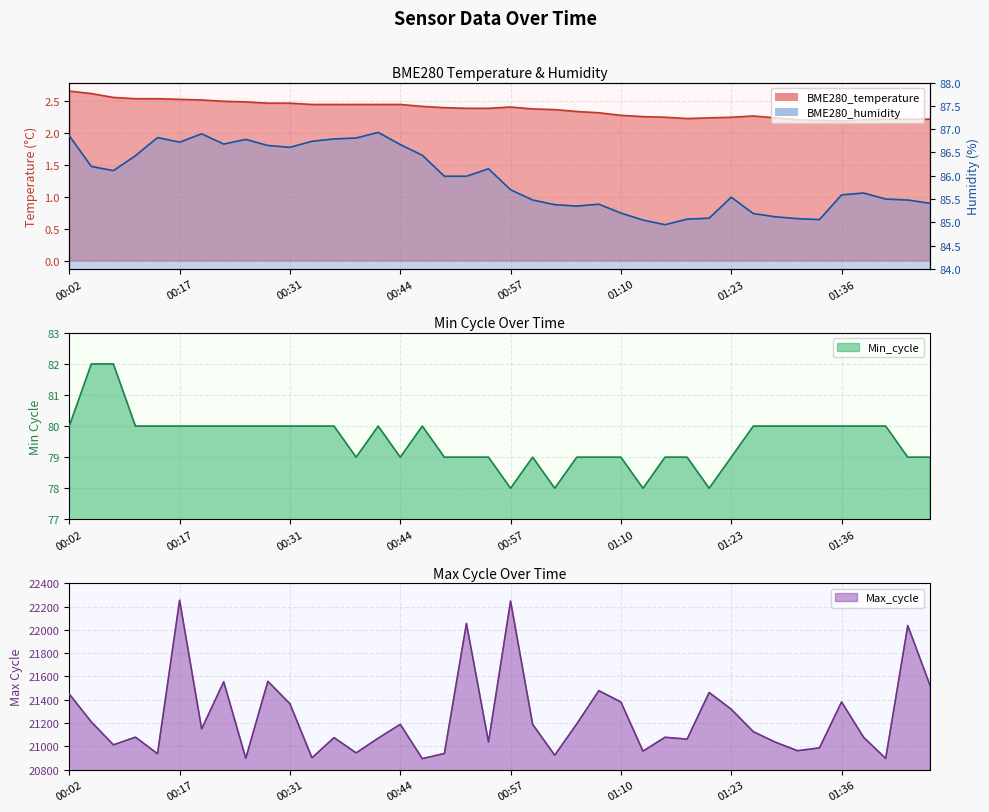

What are all the series names shown in the legend?

BME280_temperature, BME280_humidity, Min_cycle, Max_cycle